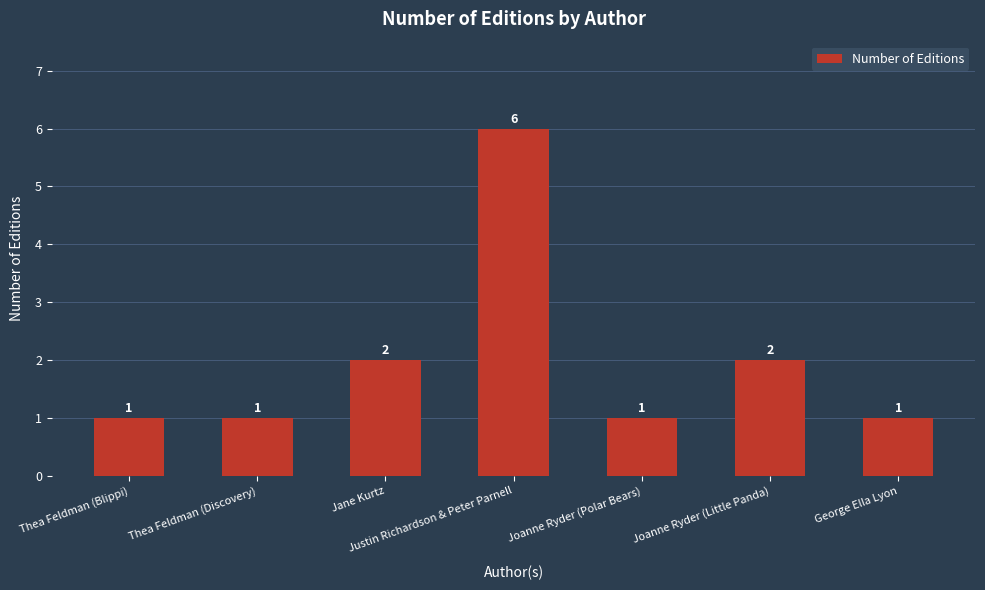

What is the value of the 7th bar from the left?

1